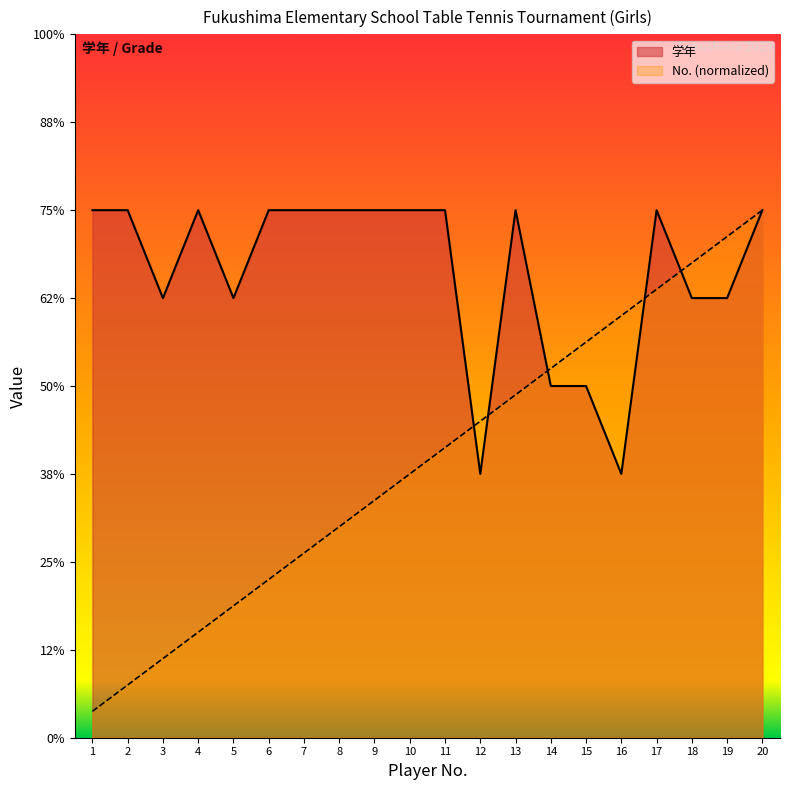

Reading left to right, list all the values displayed in this chart.

学年: 6.0	6.0	5.0	6.0	5.0	6.0	6.0	6.0	6.0	6.0	6.0	3.0	6.0	4.0	4.0	3.0	6.0	5.0	5.0	6.0
No.: 0.3	0.6	0.9	1.2	1.5	1.8	2.1	2.4	2.7	3.0	3.3	3.6	3.9	4.2	4.5	4.8	5.1	5.4	5.7	6.0